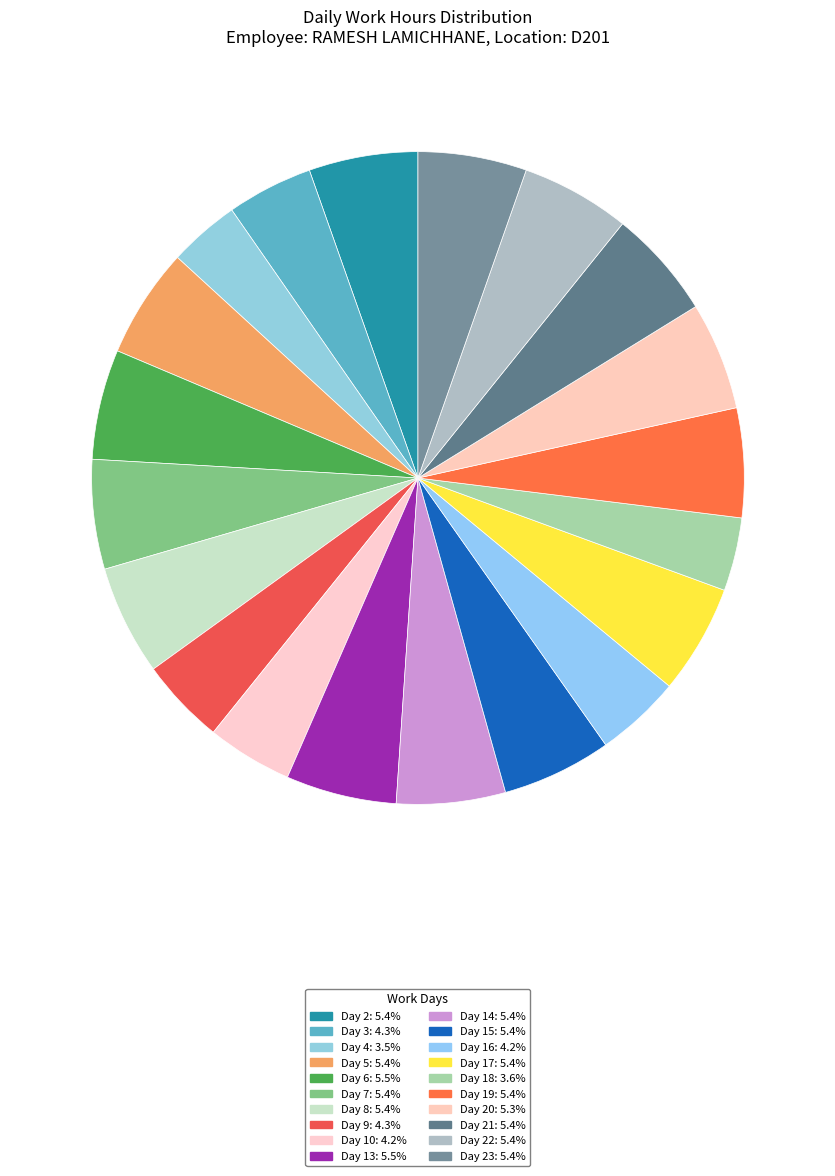

How many segments does this pie chart have?

20